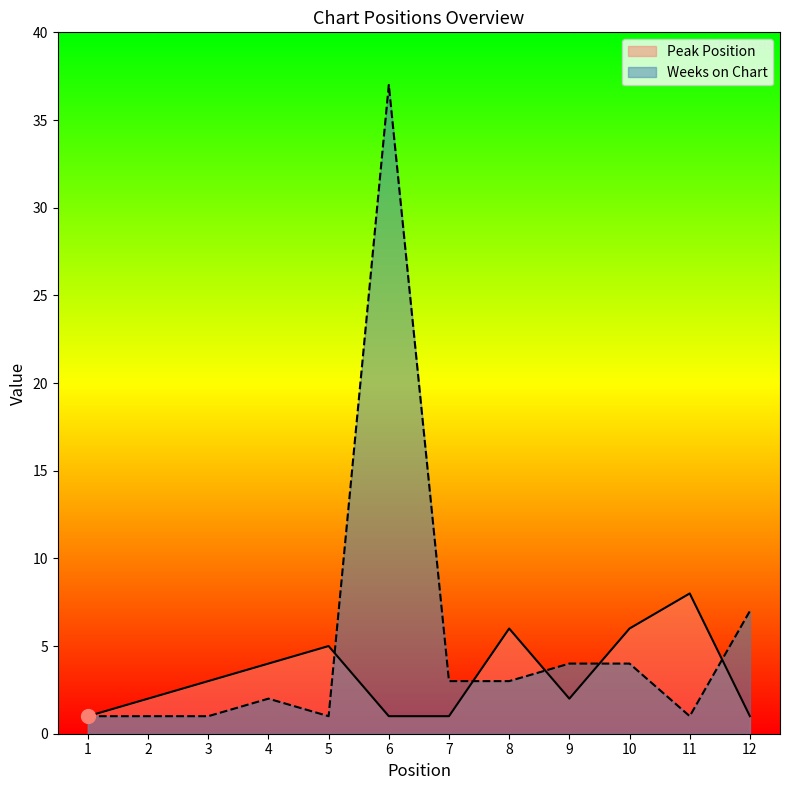

Which series has the widest spread of values?

Weeks on Chart